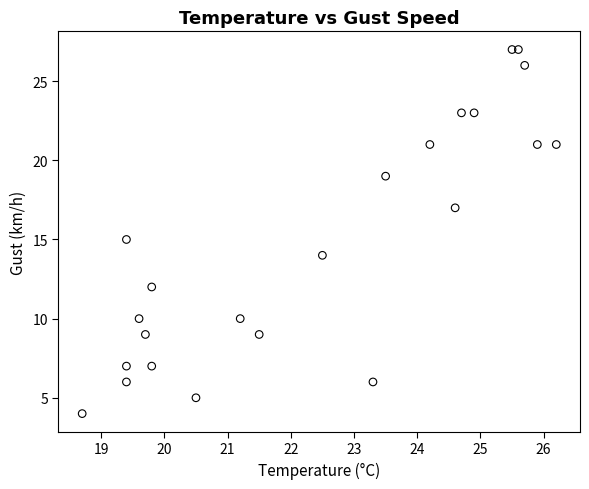

What is the range of Y values (max minus min)?

23